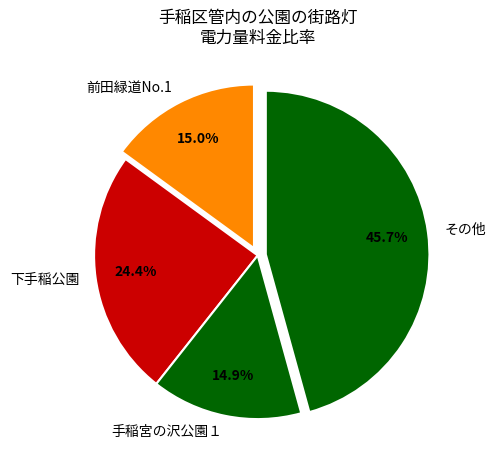

How many slices are in this pie chart?

4